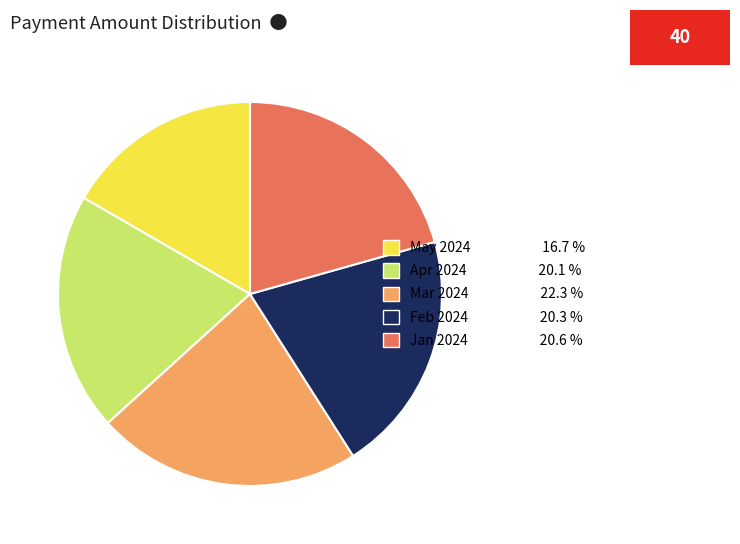

Is there a majority slice in this chart?

No